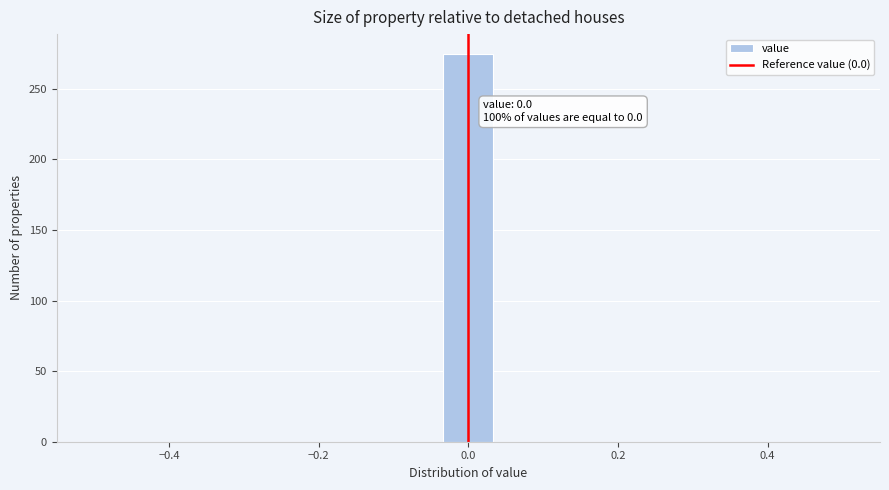

Around what value on the x-axis is the tallest bar? Give the approximate position of its centre, as read against the axis.

0.00